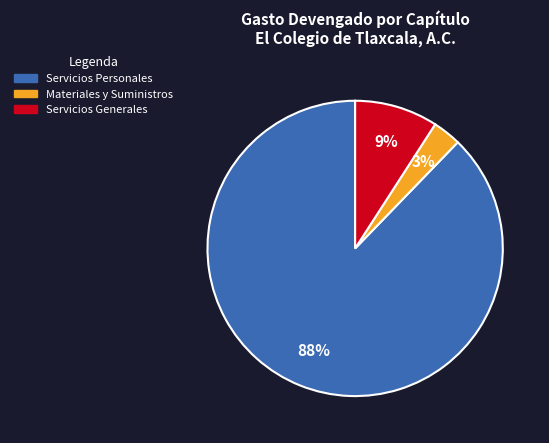

To the nearest percent, what is the average slice percentage?

33%